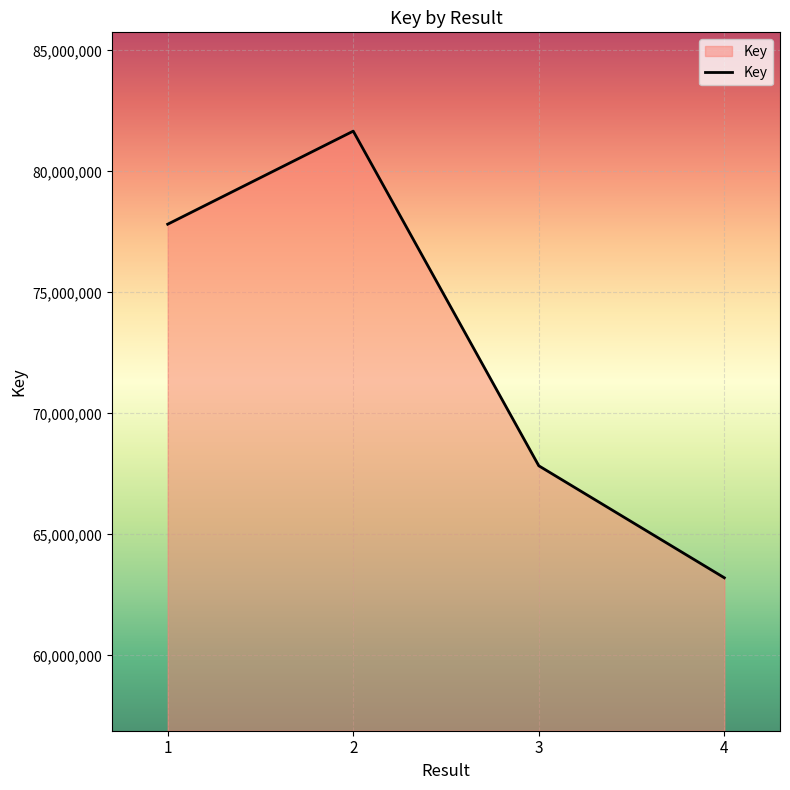

What is the difference between the values at 2 and 4?

18458944